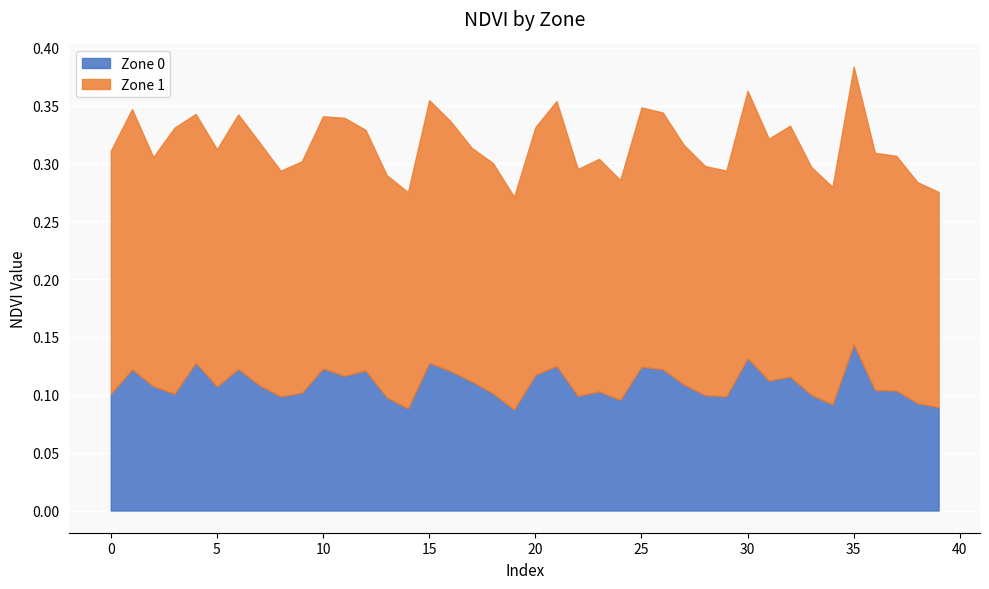

What are all the series names shown in the legend?

Zone 0, Zone 1